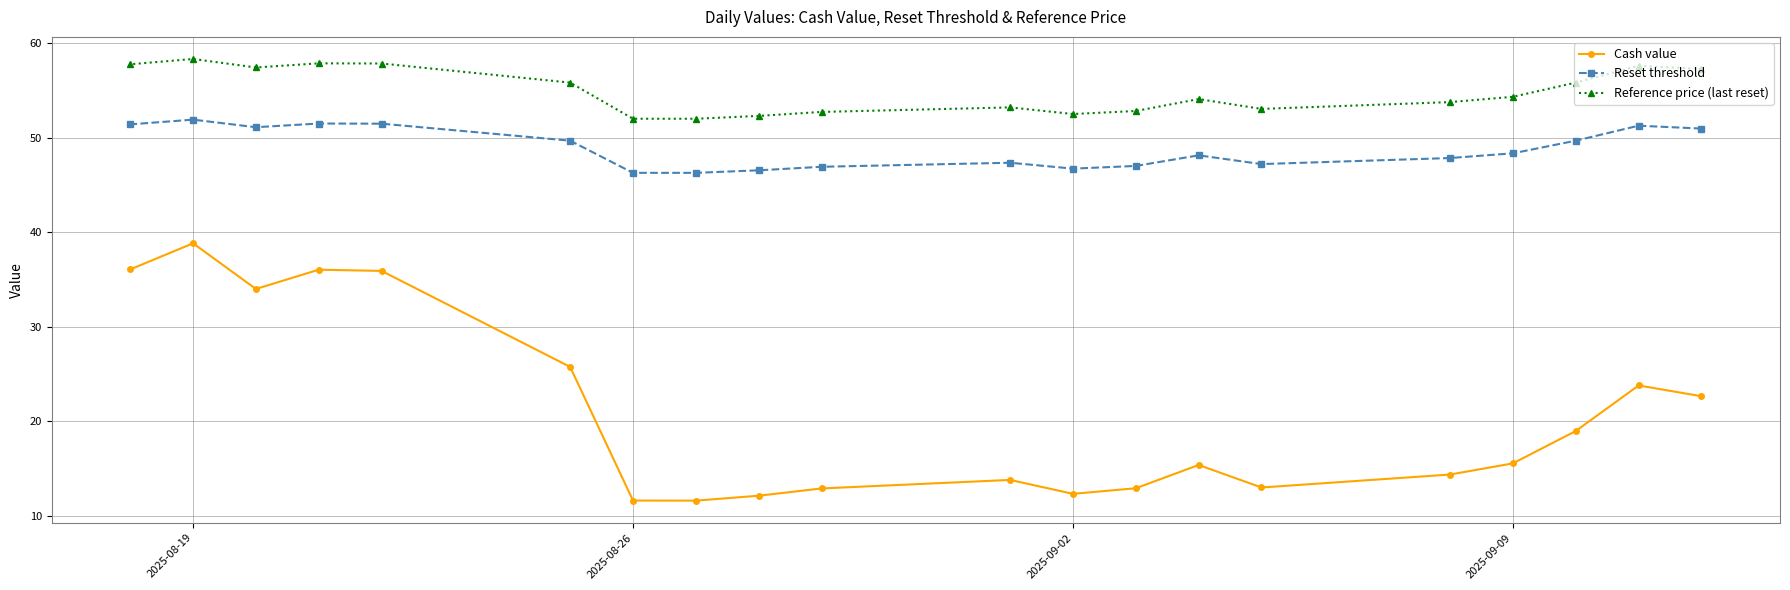

At which category is the sum across all series the highest?

2025-08-19